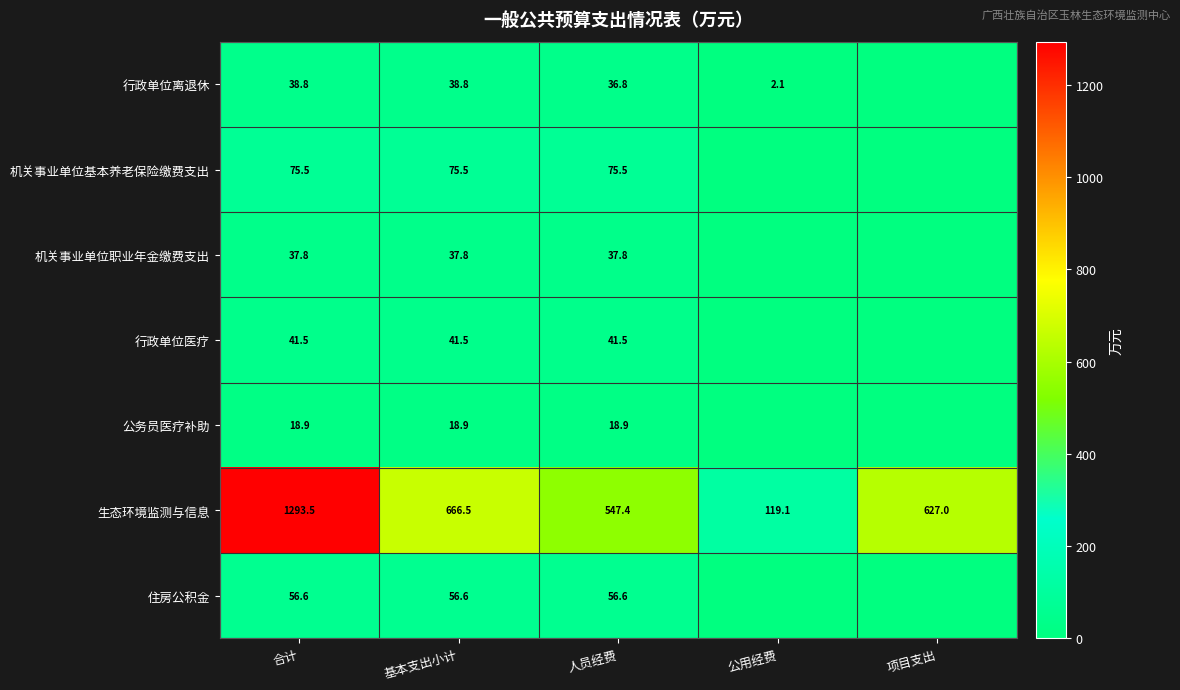

List the labels in order of 生态环境监测与信息 value, largest first.

合计, 基本支出小计, 项目支出, 人员经费, 公用经费